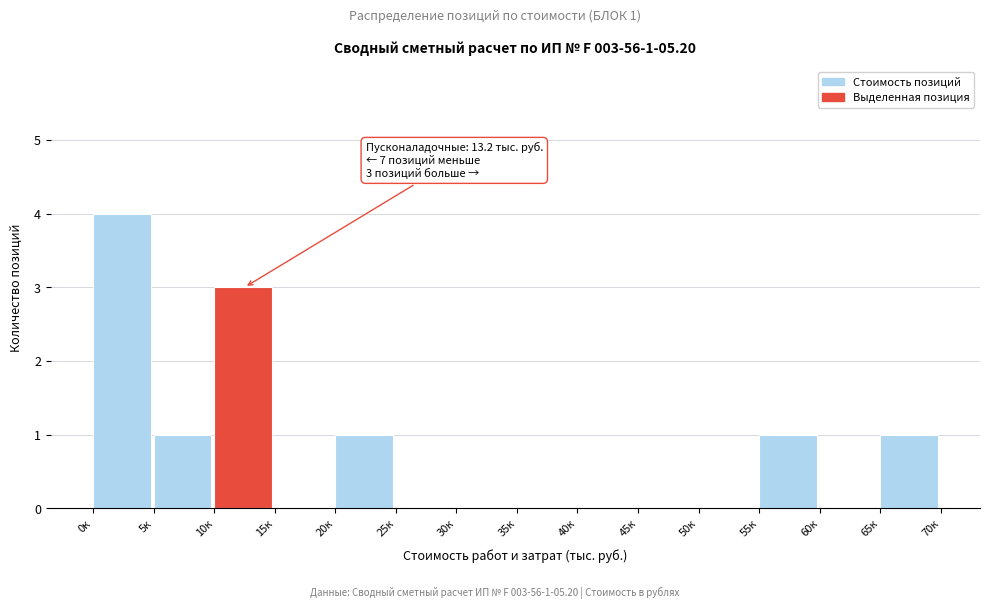

Reading right to left, what are all the values shown in this chart?

65к=1	60к=0	55к=1	50к=0	45к=0	40к=0	35к=0	30к=0	25к=0	20к=1	15к=0	10к=3	5к=1	0к=4